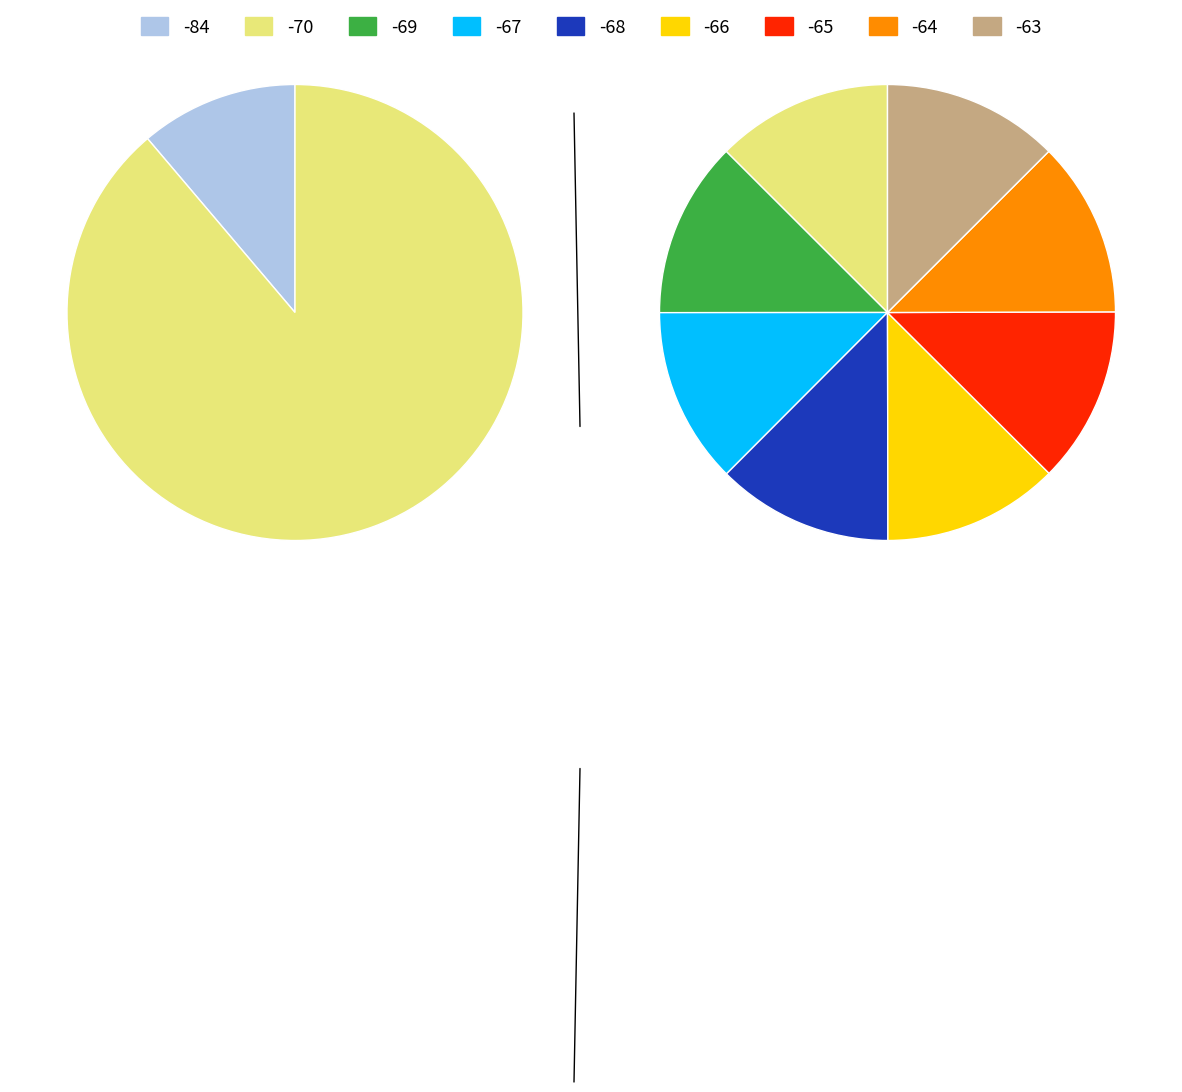

How many segments does this pie chart have?

9